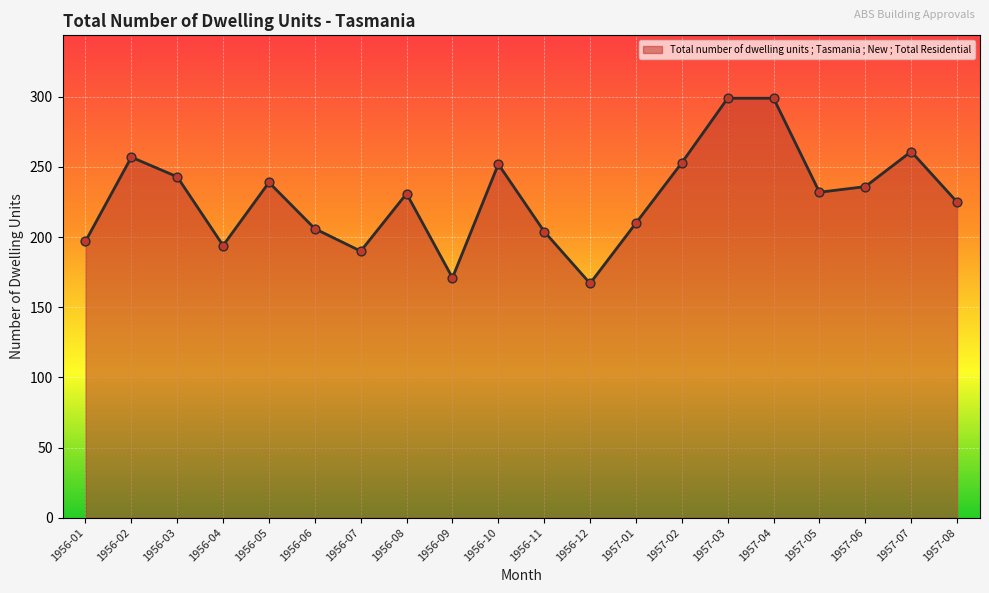

What is the ratio of the value at 1957-03 to the value at 1957-08?

1.3